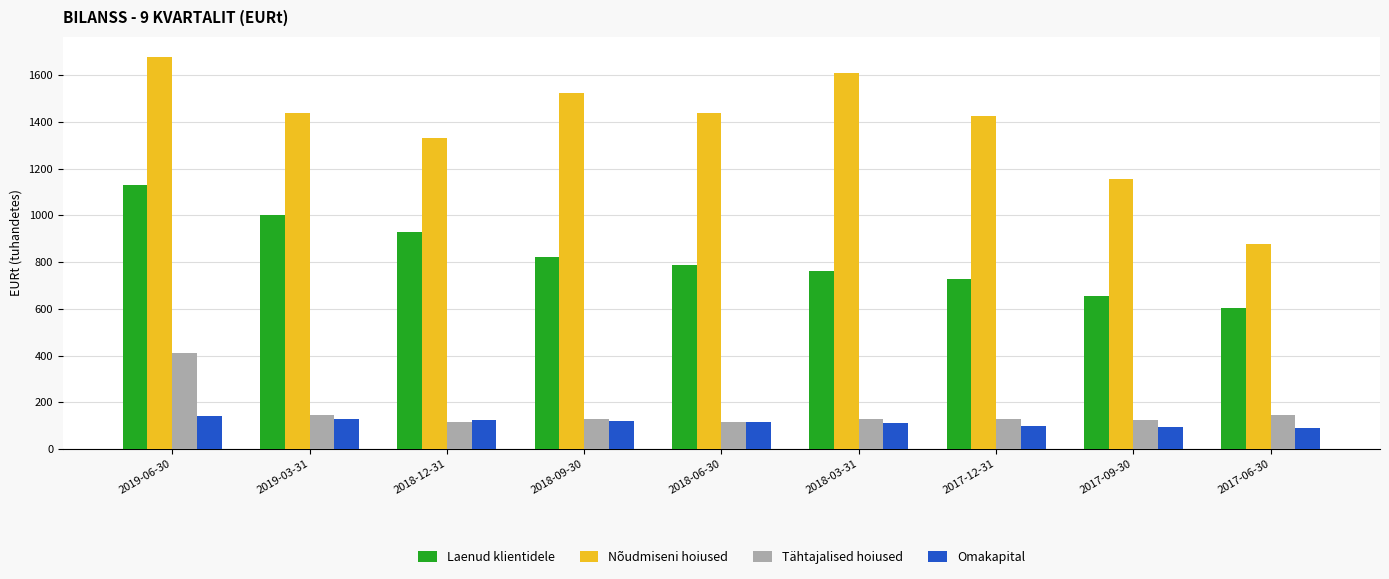

Between 2019-03-31 and 2018-06-30, which series saw the biggest shift?

Laenud klientidele